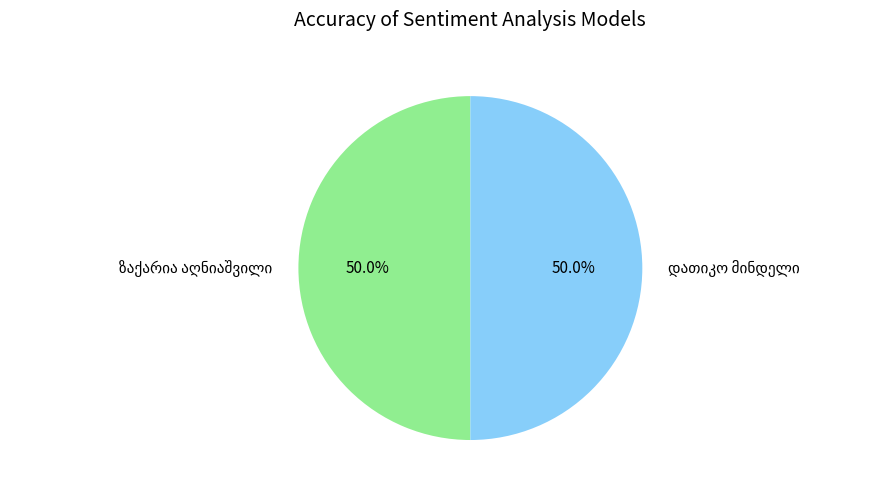

Does ზაქარია აღნიაშვილი account for over 50% of the chart?

Yes